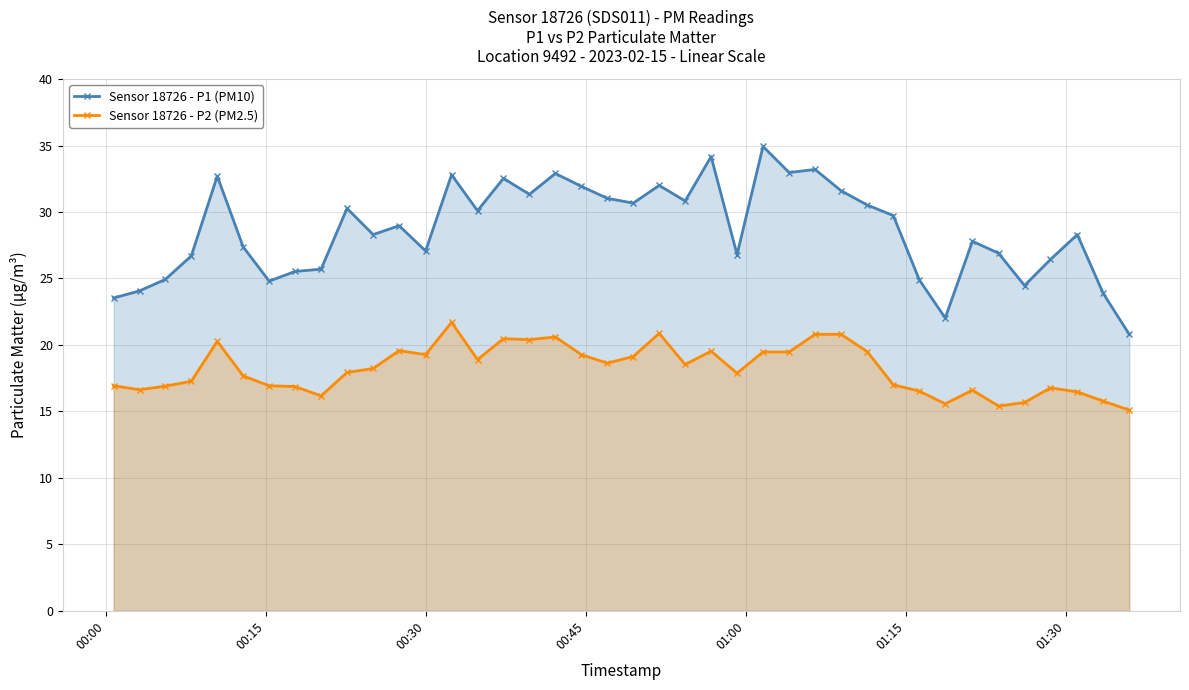

What is the maximum value shown in the chart?

34.9